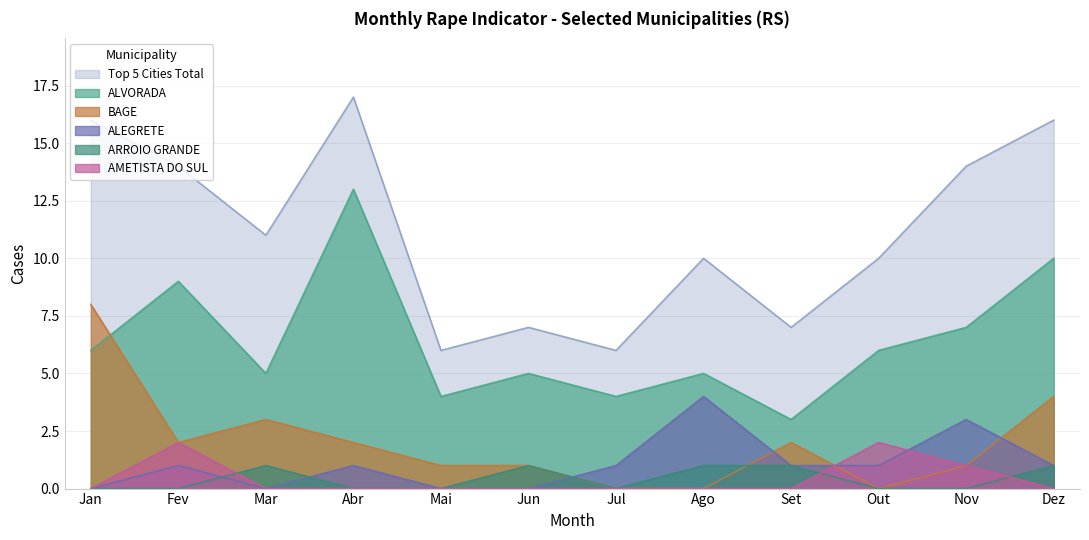

Where is Top 5 Cities Total nearest to the value 11?

Mar